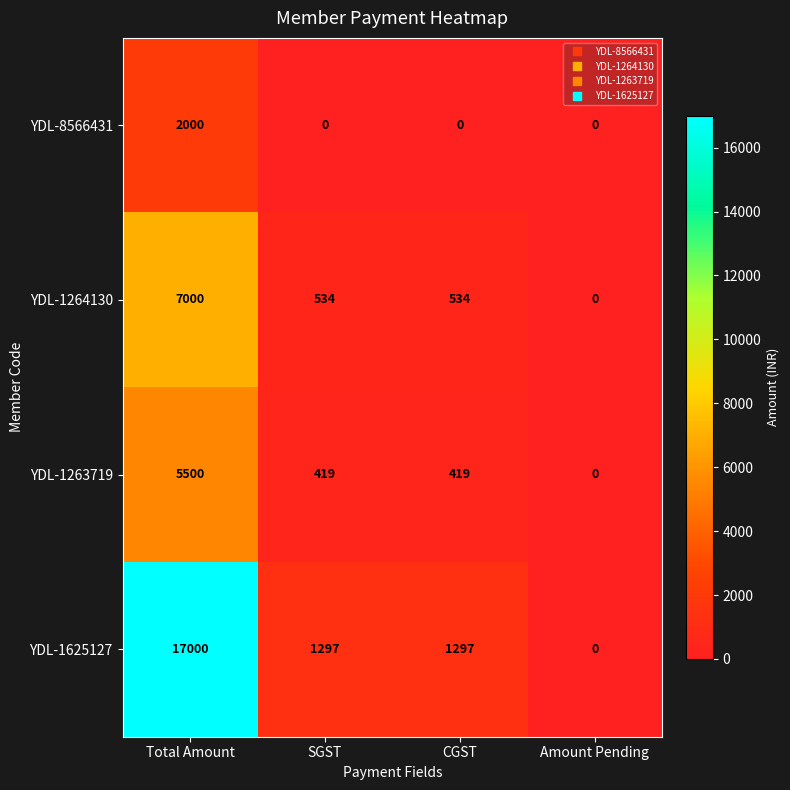

How many values in YDL-1263719 are above zero?

3